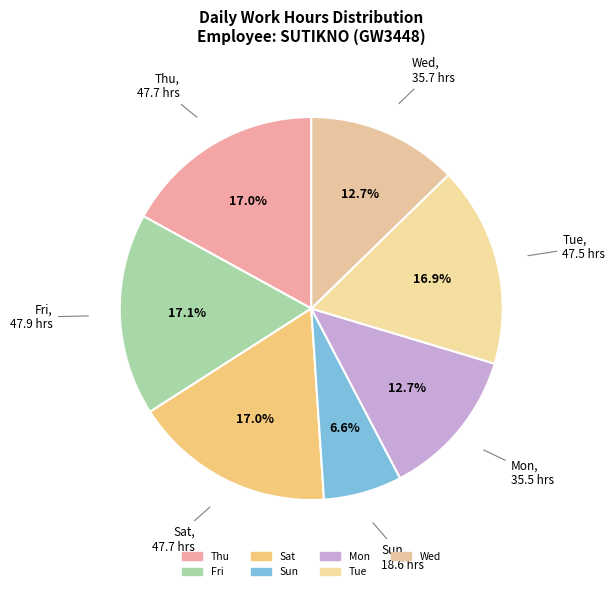

Count the number of slices in the pie.

7